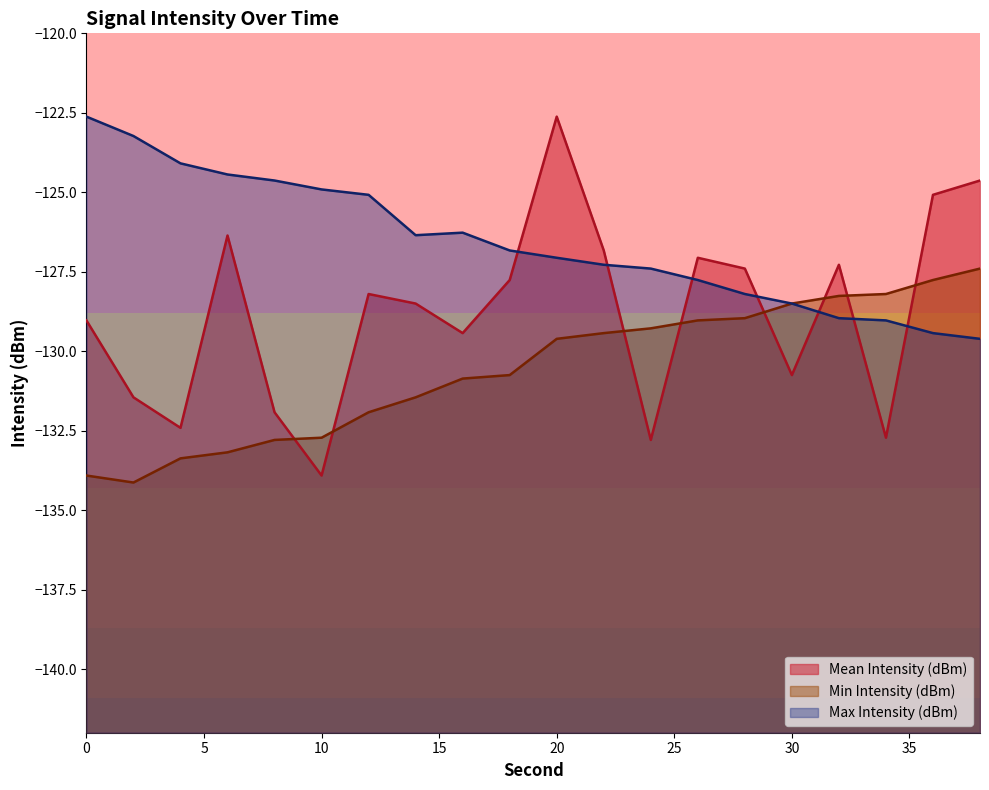

How many data points in Max Intensity (dBm) are above -126?

7